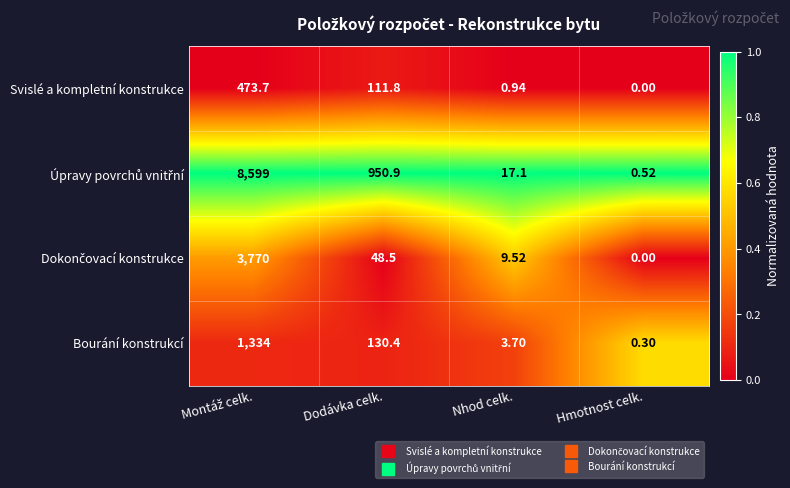

Where is Bourání konstrukcí nearest to the value 667?

Dodávka celk.